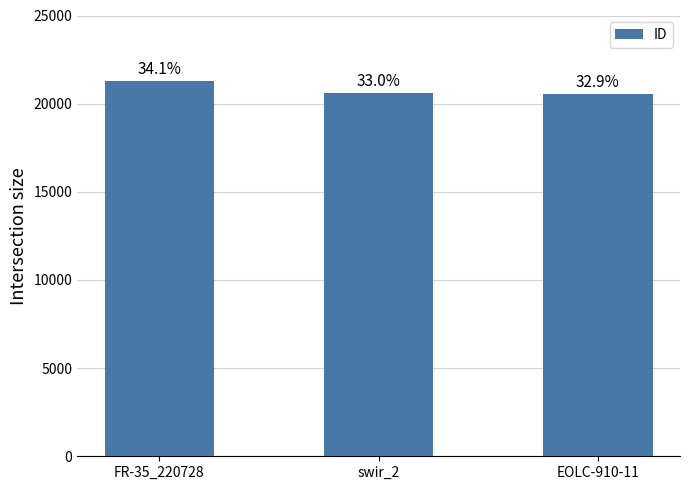

What is the label of the 2nd bar from the right?

swir_2